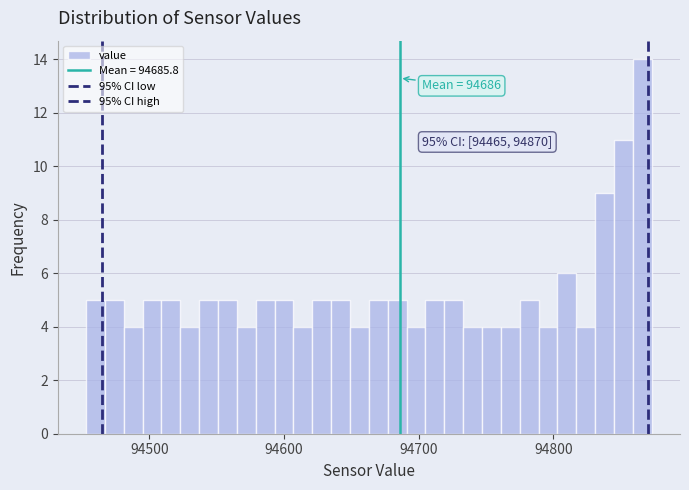

Around what value on the x-axis is the tallest bar? Give the approximate position of its centre, as read against the axis.

94870